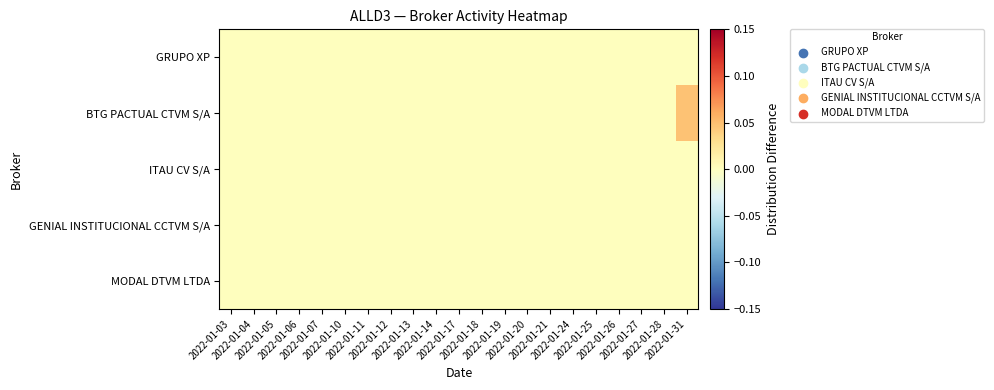

How many data points does each series have?

21